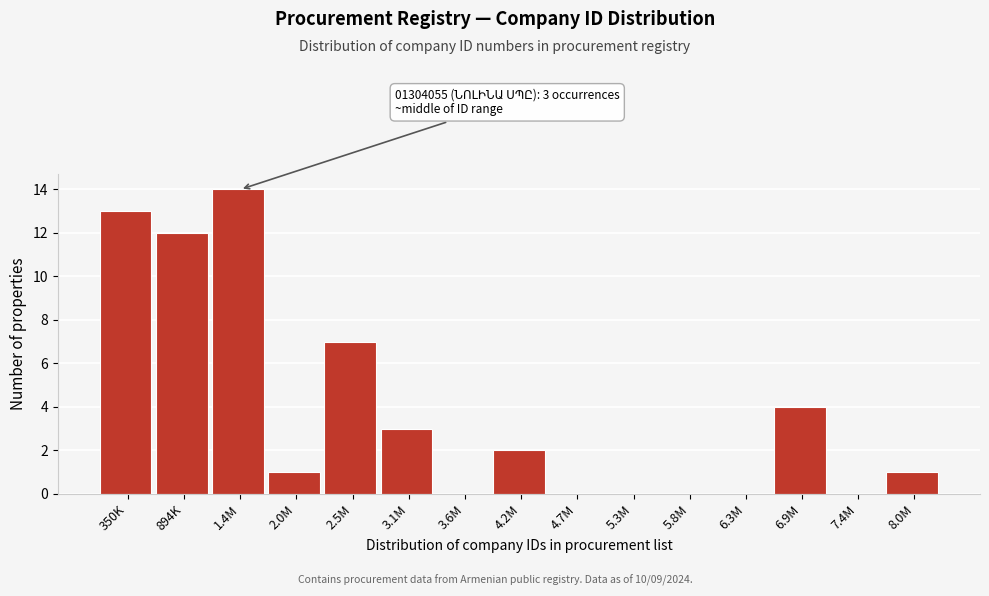

Reading right to left, extract all data points from this chart.

8.0M=1	7.4M=0	6.9M=4	6.3M=0	5.8M=0	5.3M=0	4.7M=0	4.2M=2	3.6M=0	3.1M=3	2.5M=7	2.0M=1	1.4M=14	894K=12	350K=13